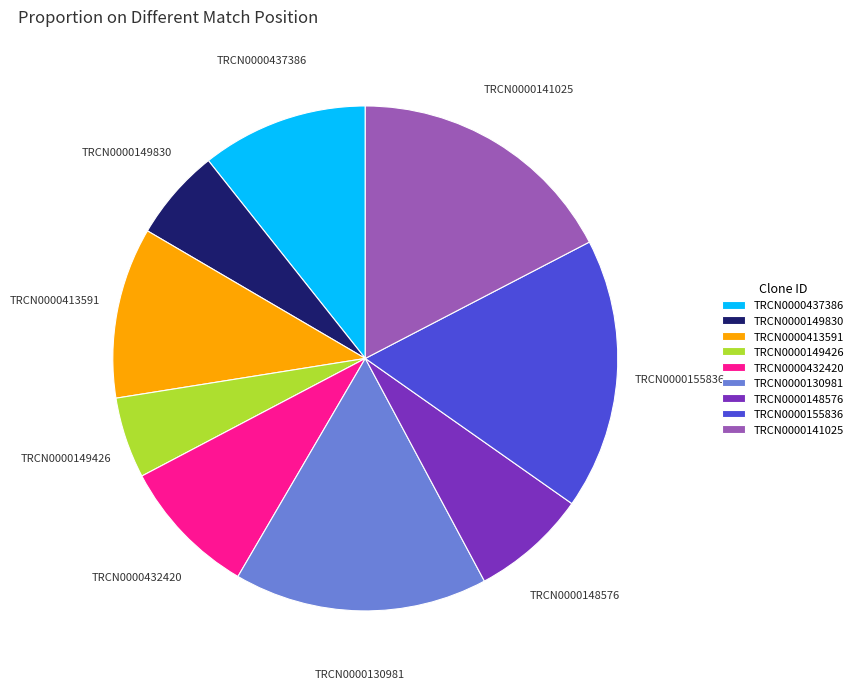

Does TRCN0000149830 represent more than half of the total?

No